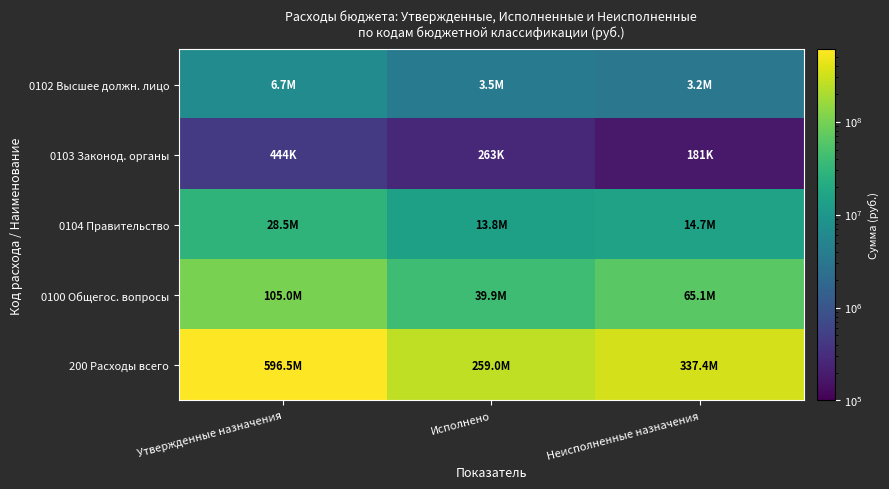

At how many categories does at least one series exceed 458775442?

1